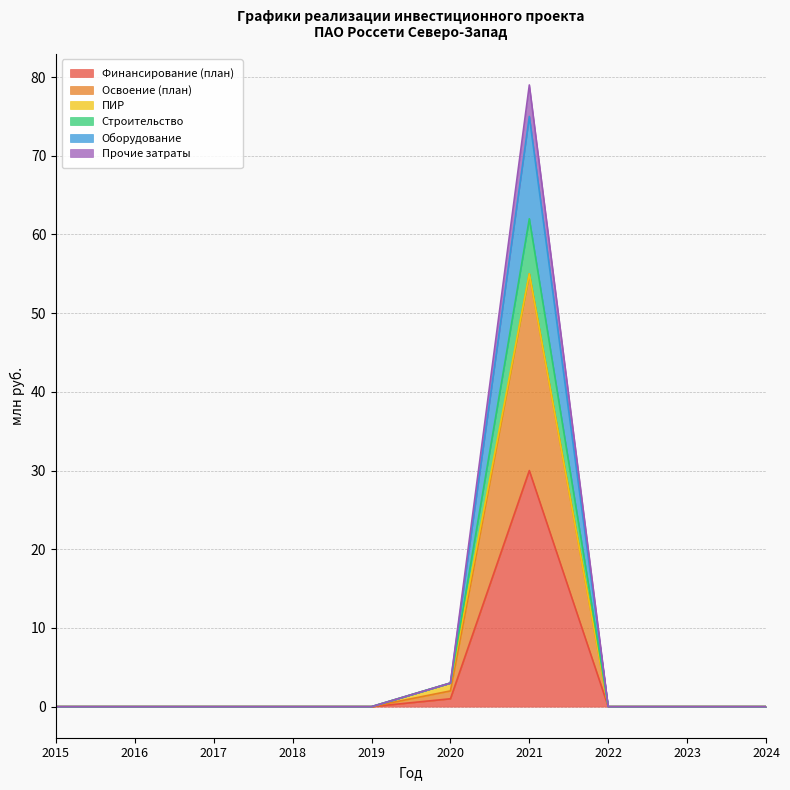

At which label does Финансирование (план) reach its peak?

2021